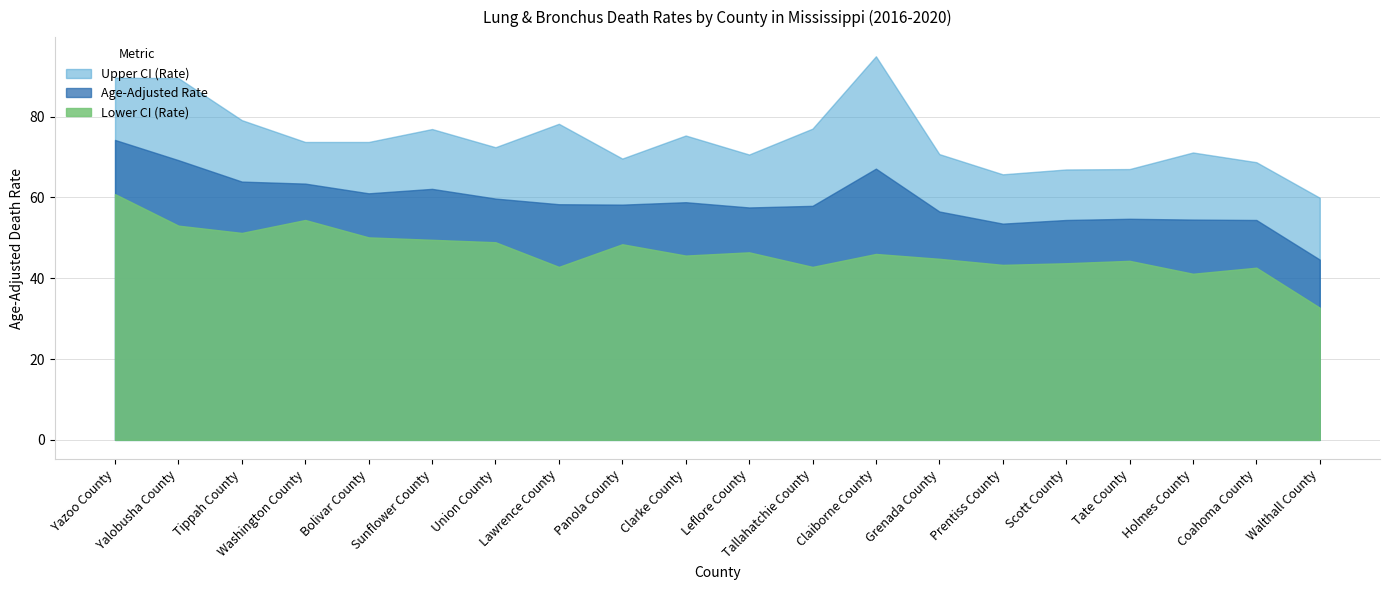

Reading left to right, what are all the values shown in this chart?

Age-Adjusted Rate: 74.2	69.2	63.9	63.4	61.0	62.1	59.7	58.3	58.2	58.8	57.5	57.9	67.1	56.5	53.5	54.4	54.7	54.5	54.4	44.6
Upper CI (Rate): 89.6	89.5	79.1	73.7	73.7	76.9	72.4	78.2	69.6	75.3	70.6	77.0	94.9	70.7	65.7	66.9	67.0	71.1	68.7	59.9
Lower CI (Rate): 60.8	53.0	51.2	54.4	50.1	49.5	48.9	42.8	48.4	45.6	46.4	42.8	46.0	44.8	43.3	43.7	44.3	41.1	42.6	32.7